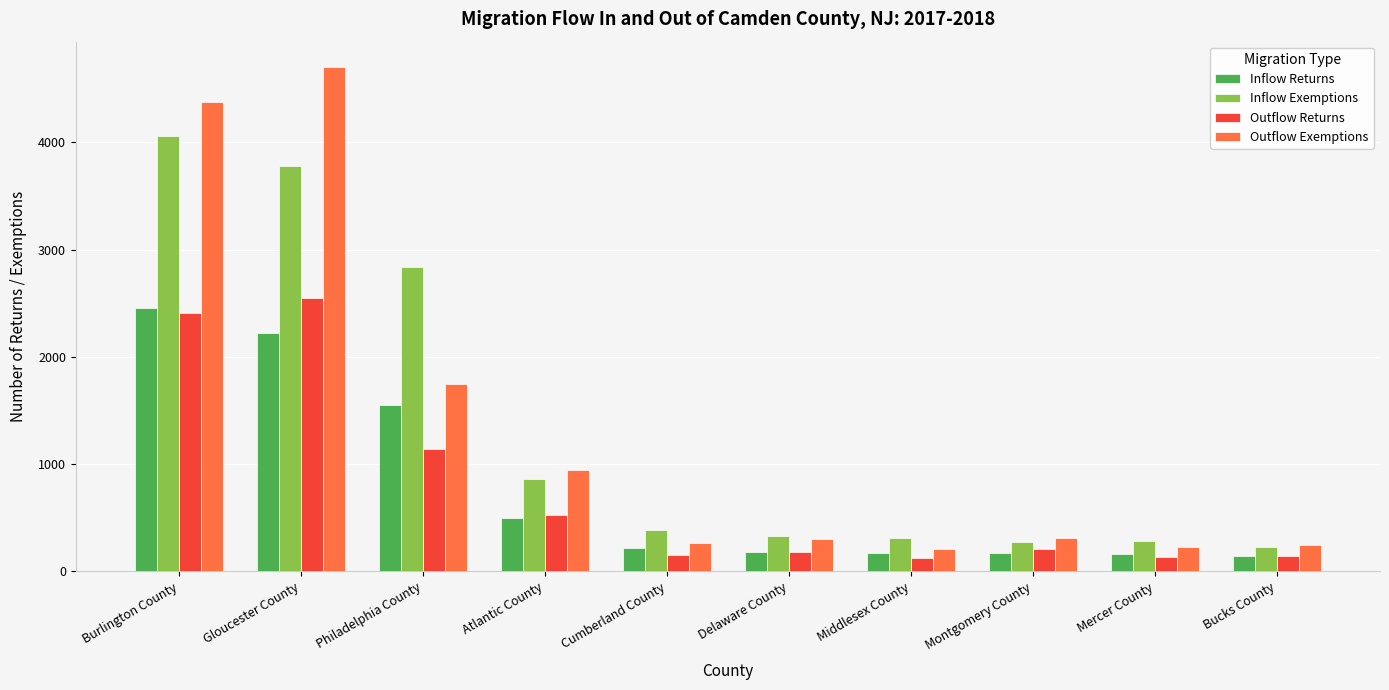

How many distinct data groups are displayed?

4